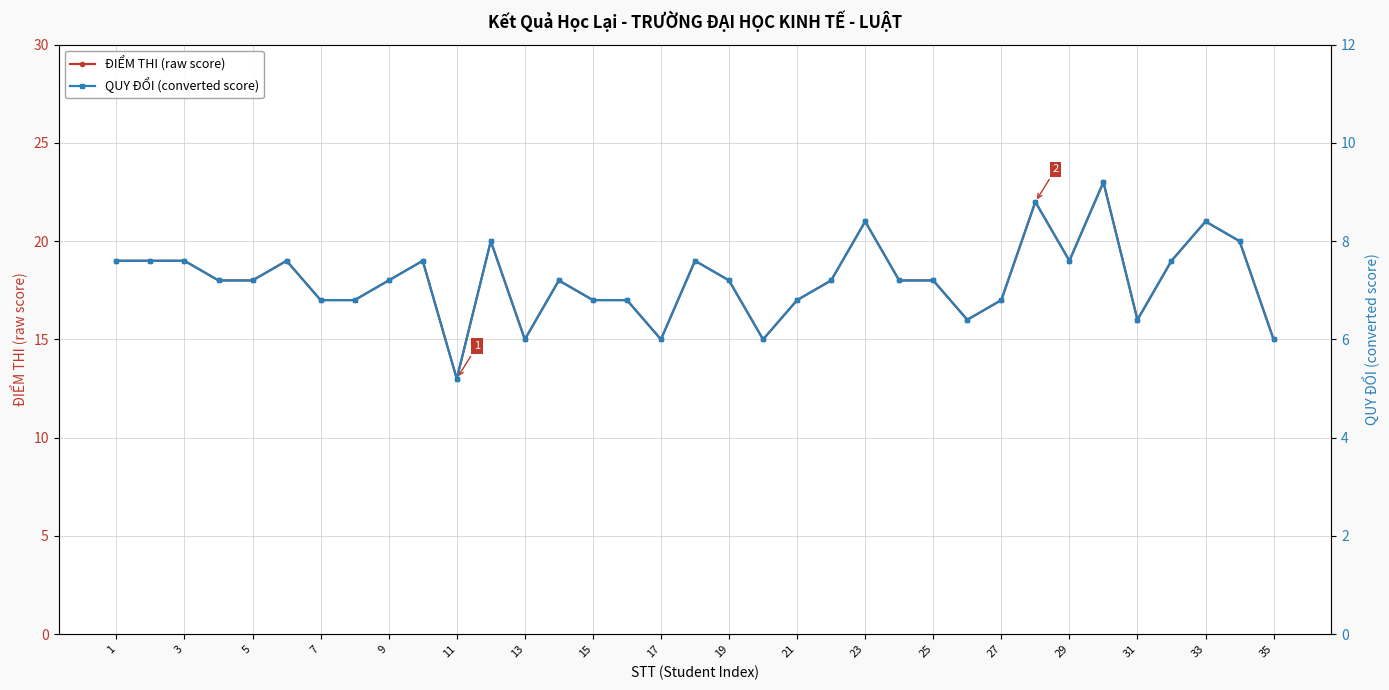

Does the chart display data point markers on the line(s)?

Yes